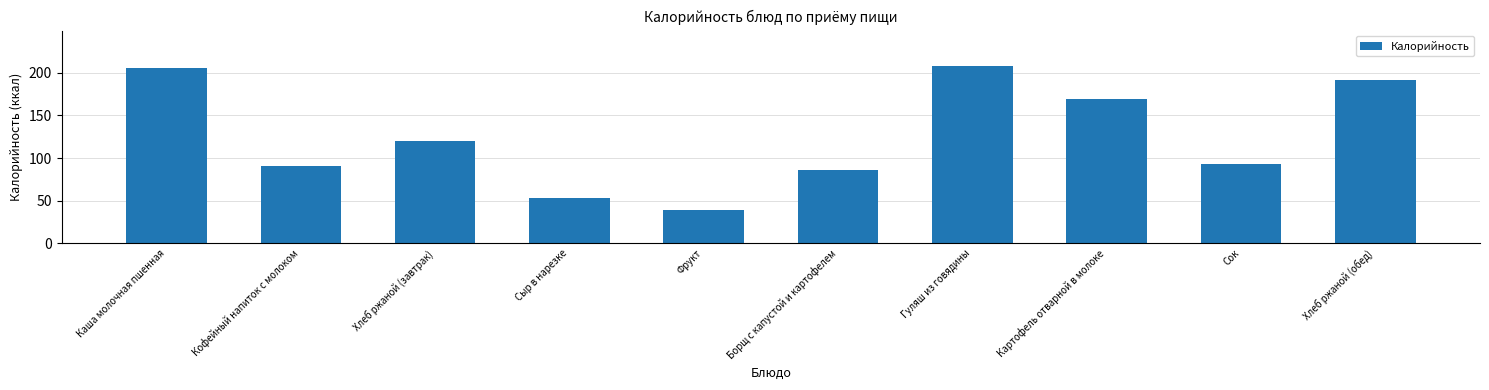

What is the value of the 1st bar from the left?

206.0